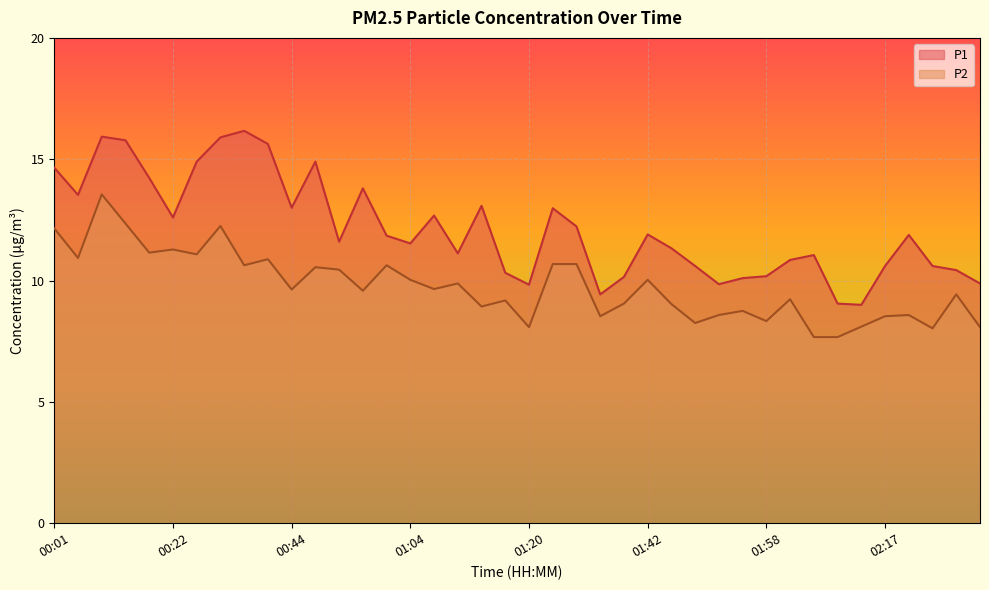

Is it true that P1 equals 13.0 at 00:44?

True